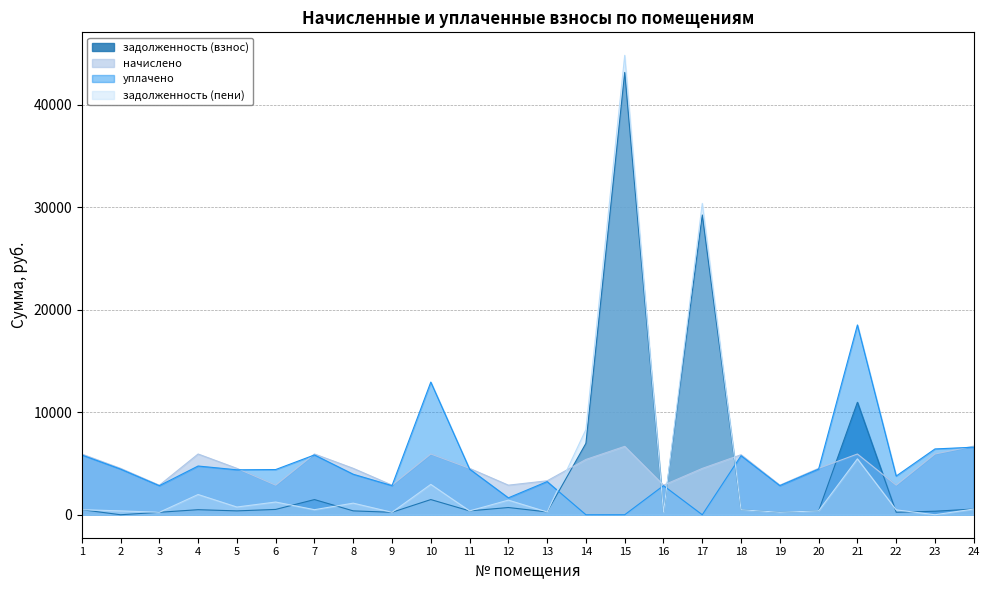

Is the value of уплачено at 21 greater than the value of задолженность (взнос) at 4?

Yes